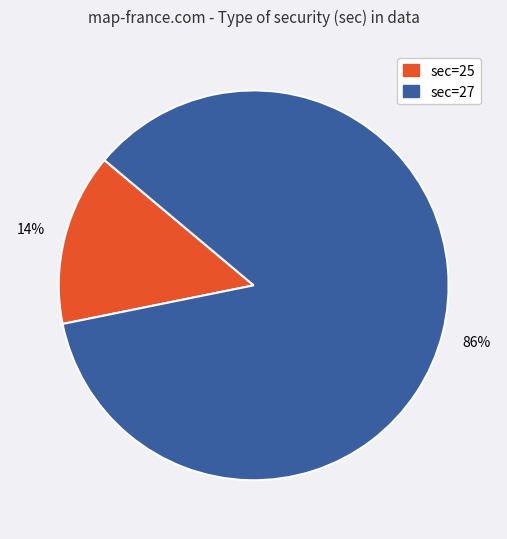

Rank the categories by value from highest to lowest.

sec=27, sec=25